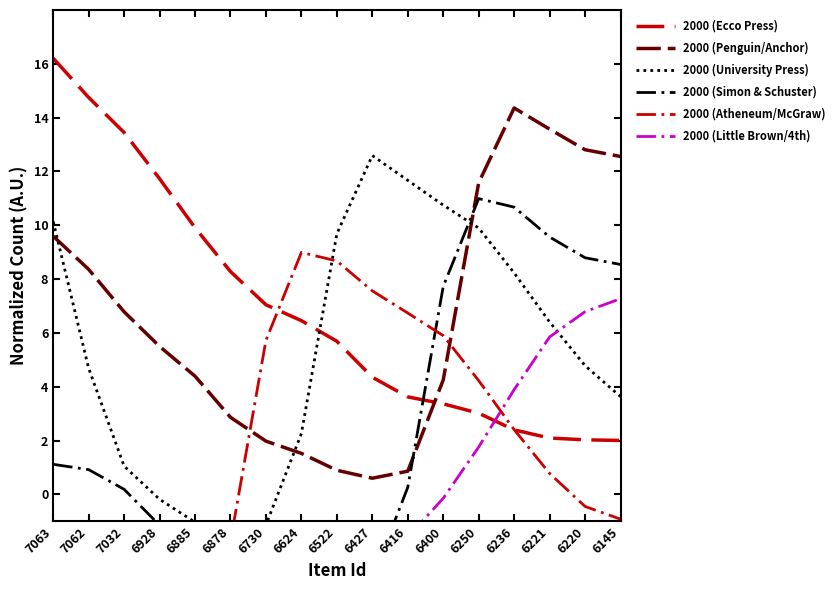

Where do 2000 (Penguin/Anchor) and 2000 (Simon & Schuster) first cross each other?

6416 and 6400